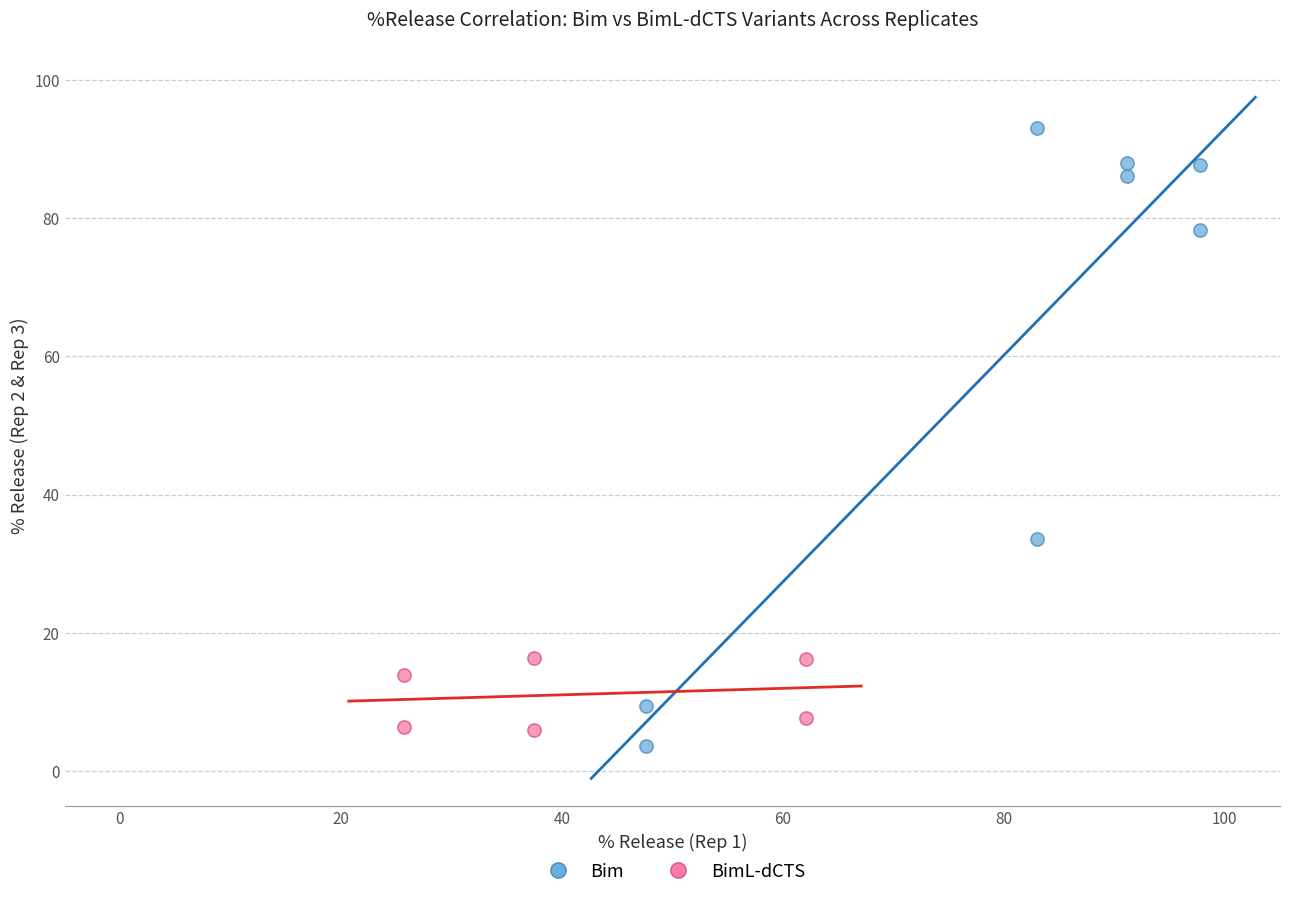

Which series contains the highest Y value?

Bim